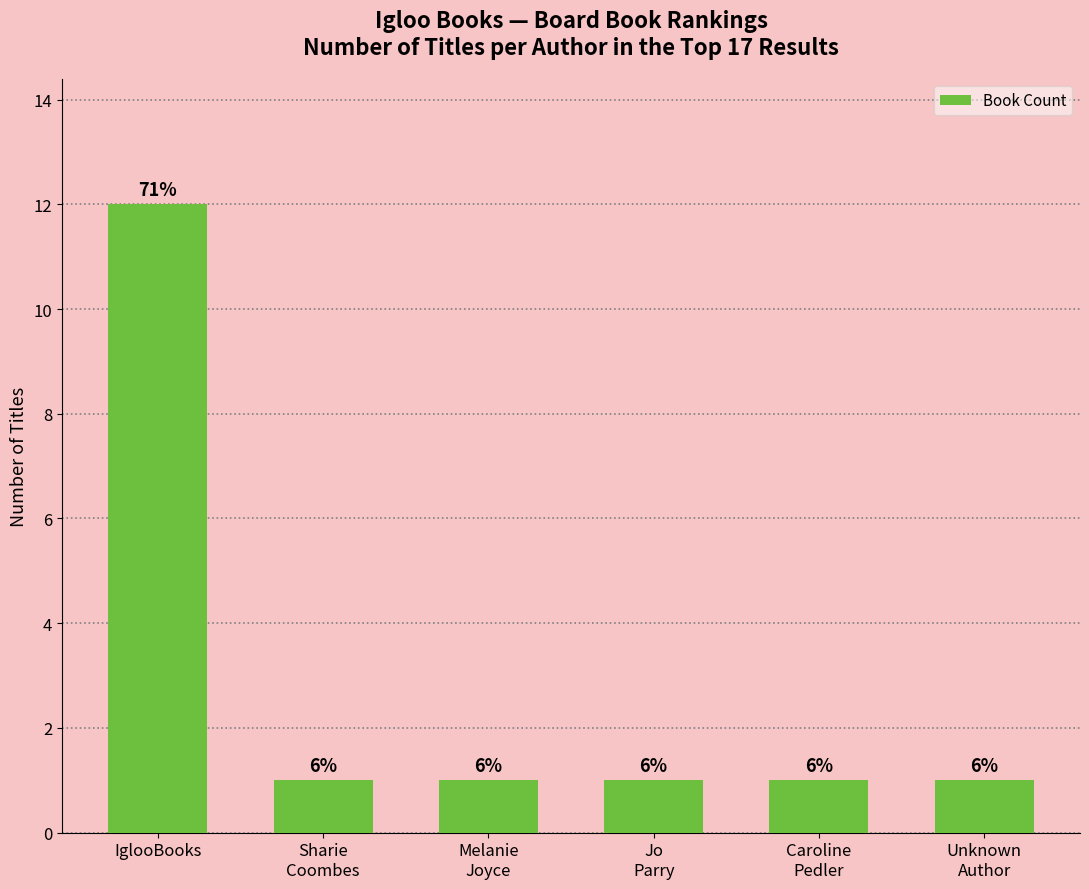

What is the change in value from IglooBooks to Jo
Parry?

-11